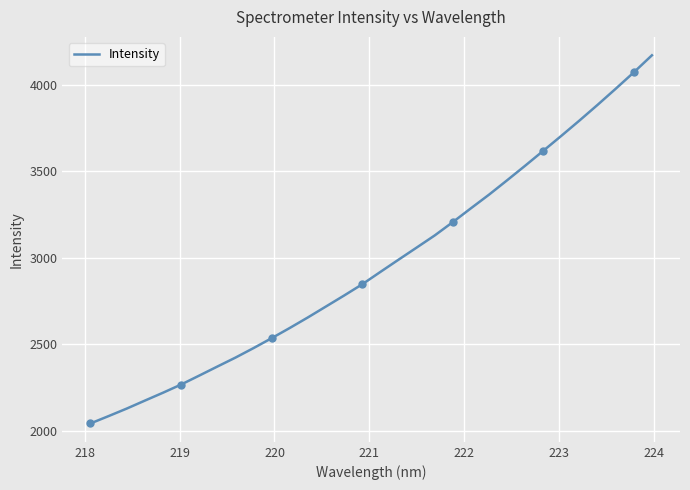

What is the difference between the maximum and minimum values?

2128.0